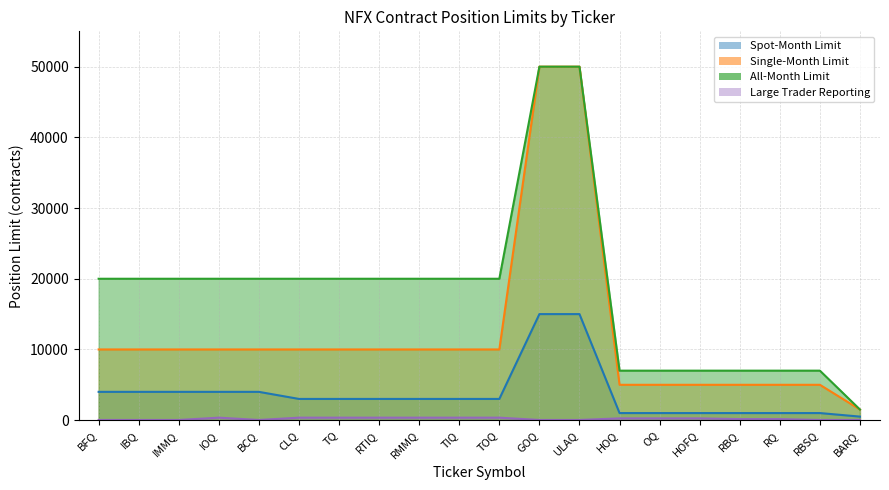

Count the number of data series in this chart.

4